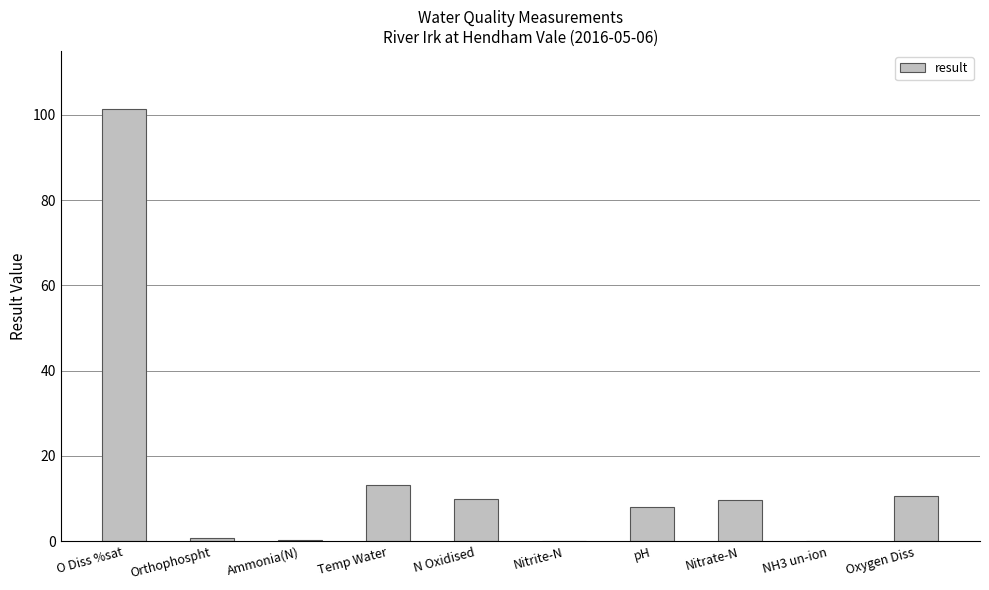

What is the maximum value shown in the chart?

101.4